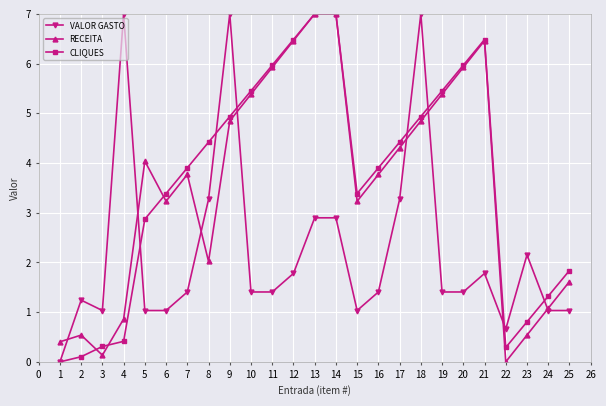

Is it true that RECEITA equals 3.2 at 6?

True